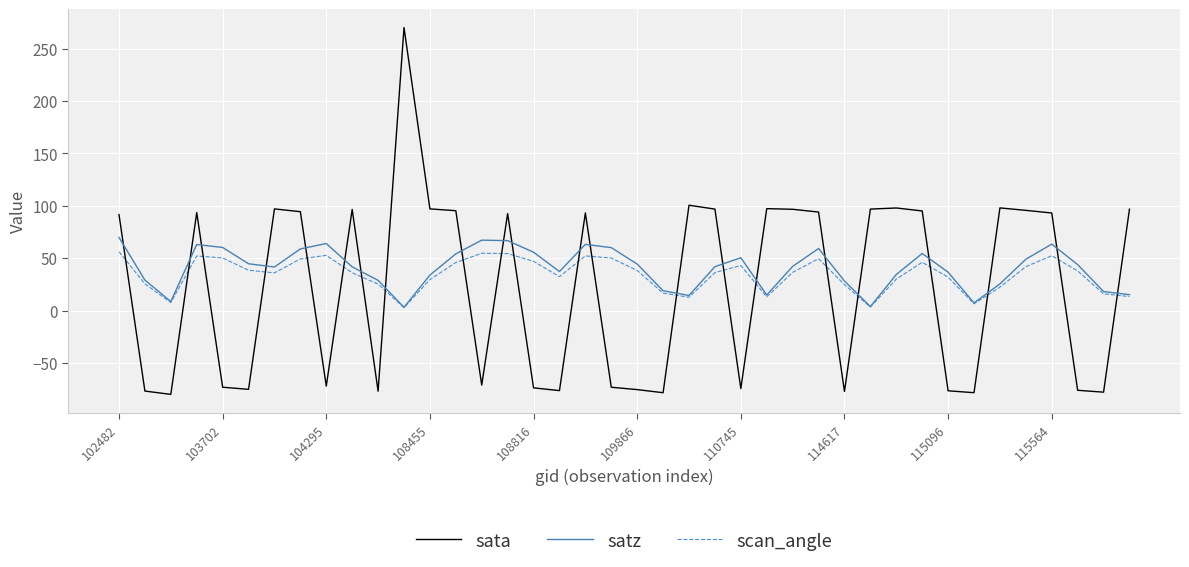

True or false: satz and sata intersect in this chart.

True